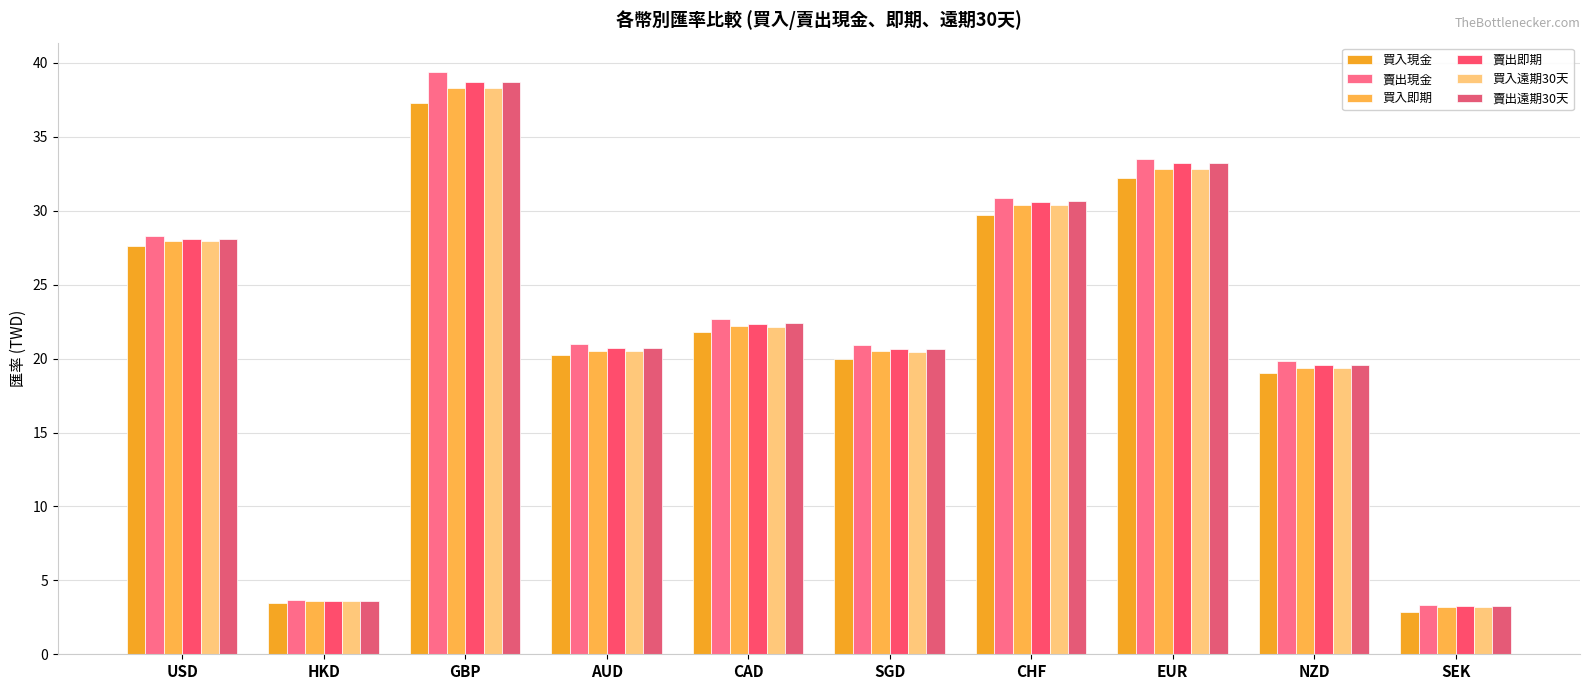

How many groups of bars are there?

10